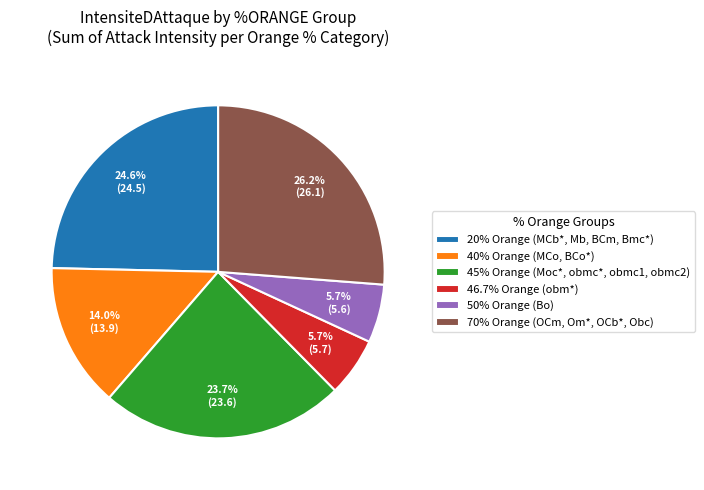

Does 40% Orange (MCo, BCo*) represent more than half of the total?

No